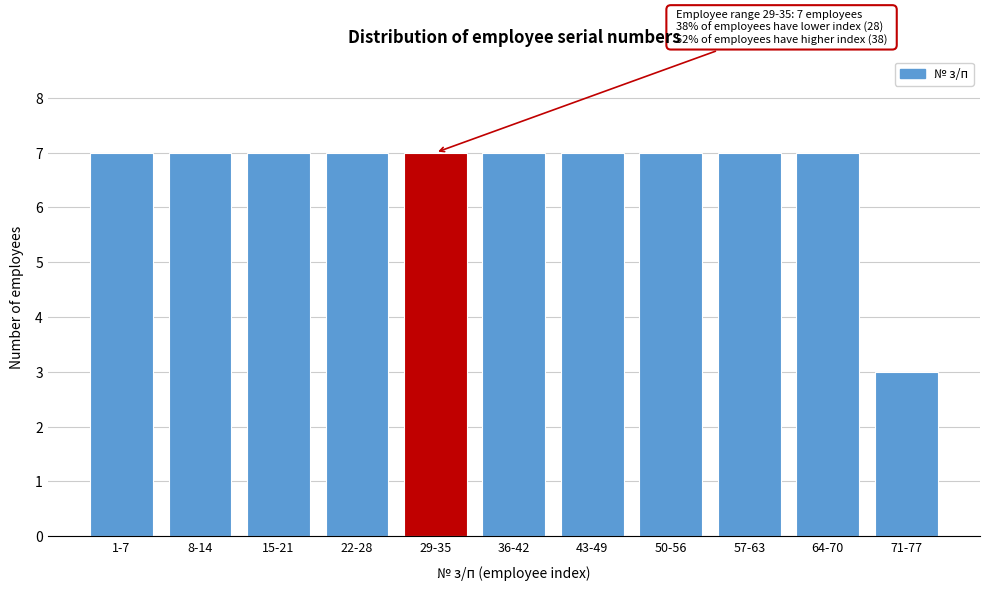

Reading left to right, extract all data points from this chart.

1-7=7	8-14=7	15-21=7	22-28=7	29-35=7	36-42=7	43-49=7	50-56=7	57-63=7	64-70=7	71-77=3